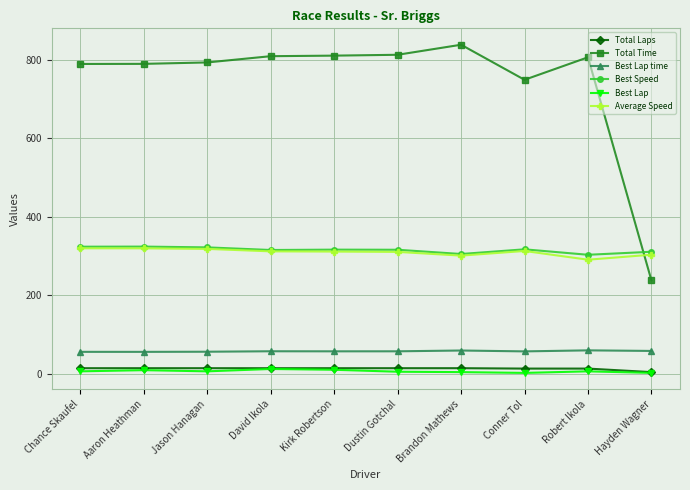

What is the minimum value for Best Lap?

2.0